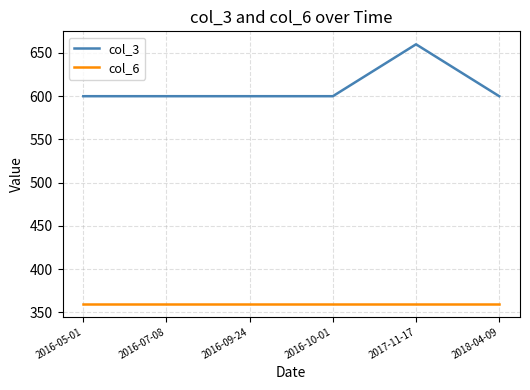

Reading left to right, transcribe all the data shown in this chart.

col_3: 600	600	600	600	660	600
col_6: 360	360	360	360	360	360